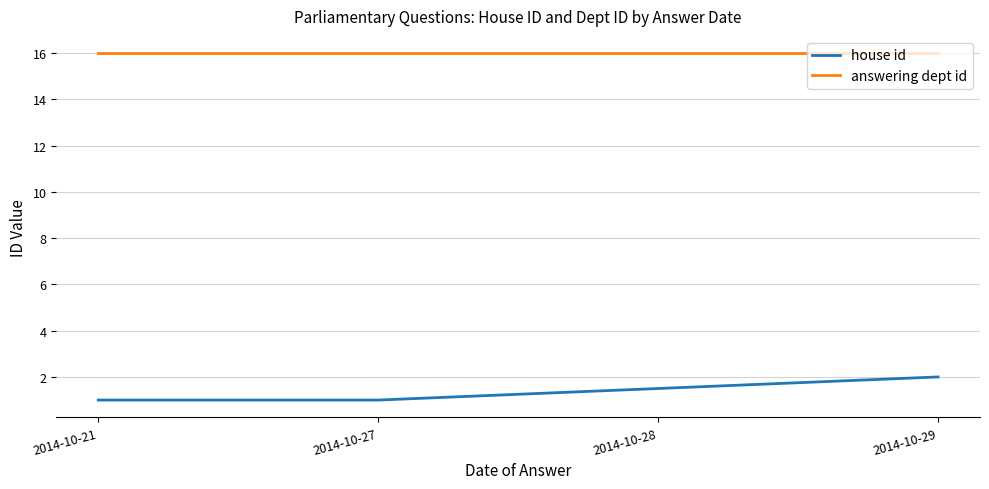

What is the maximum value for answering dept id?

16.0